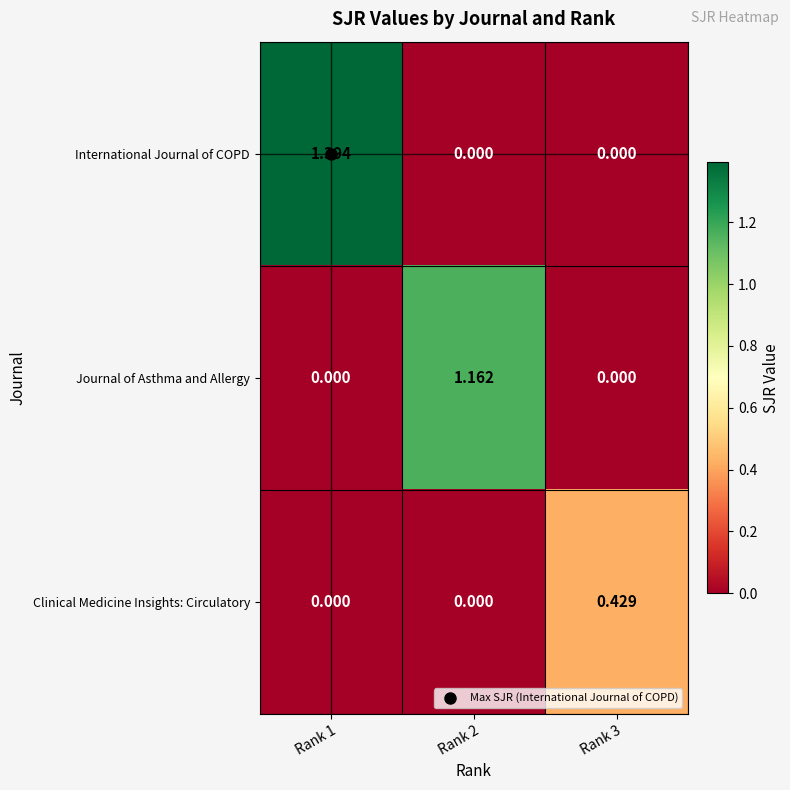

Which series has the largest range (max minus min)?

International Journal of COPD